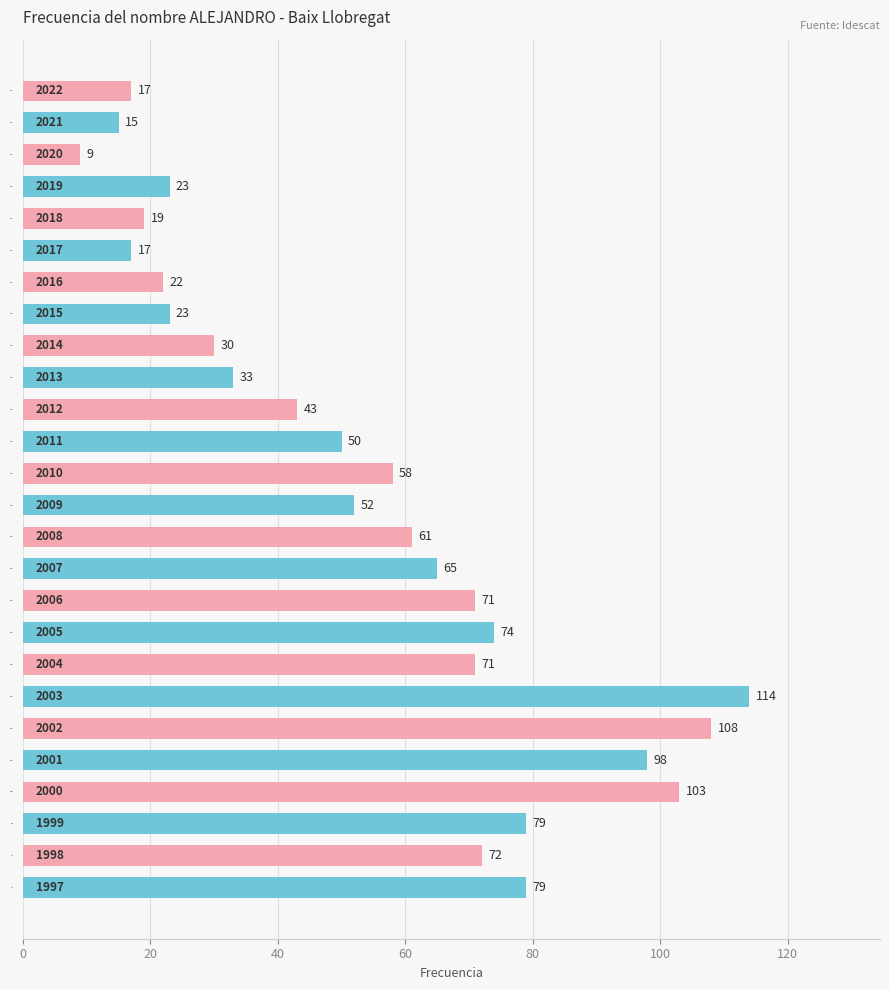

At which label is the value closest to 61?

2008